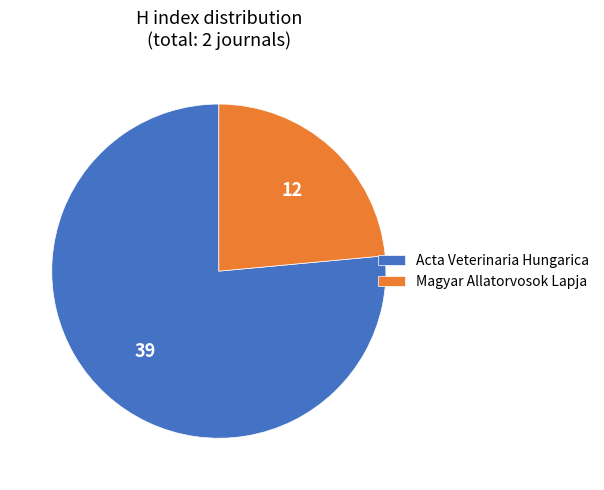

True or false: Acta Veterinaria Hungarica accounts for 91% of the total.

False